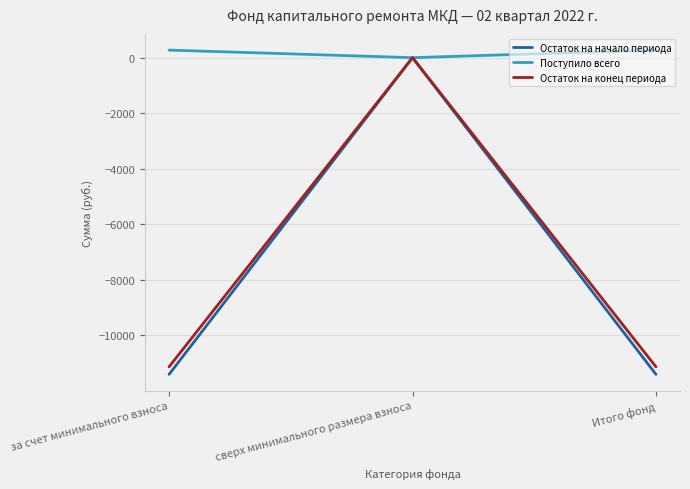

How many values in Поступило всего are above zero?

2